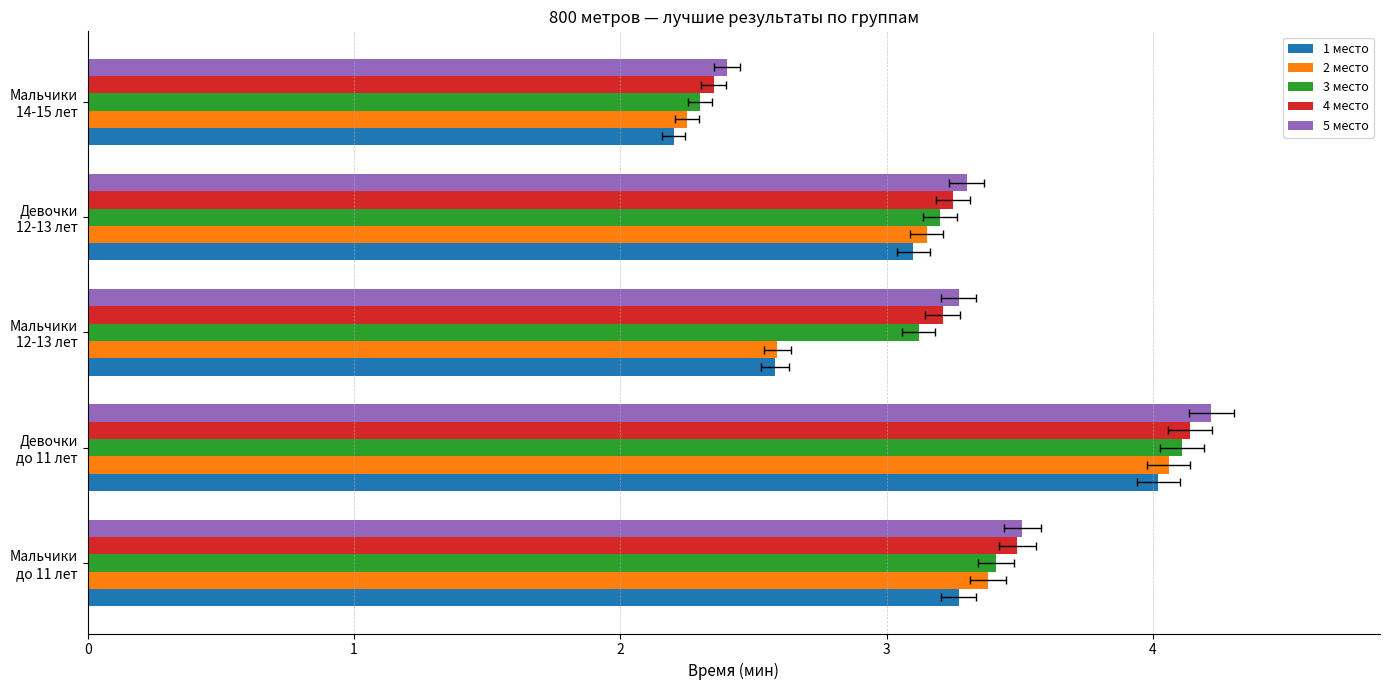

Count the number of data series in this chart.

5